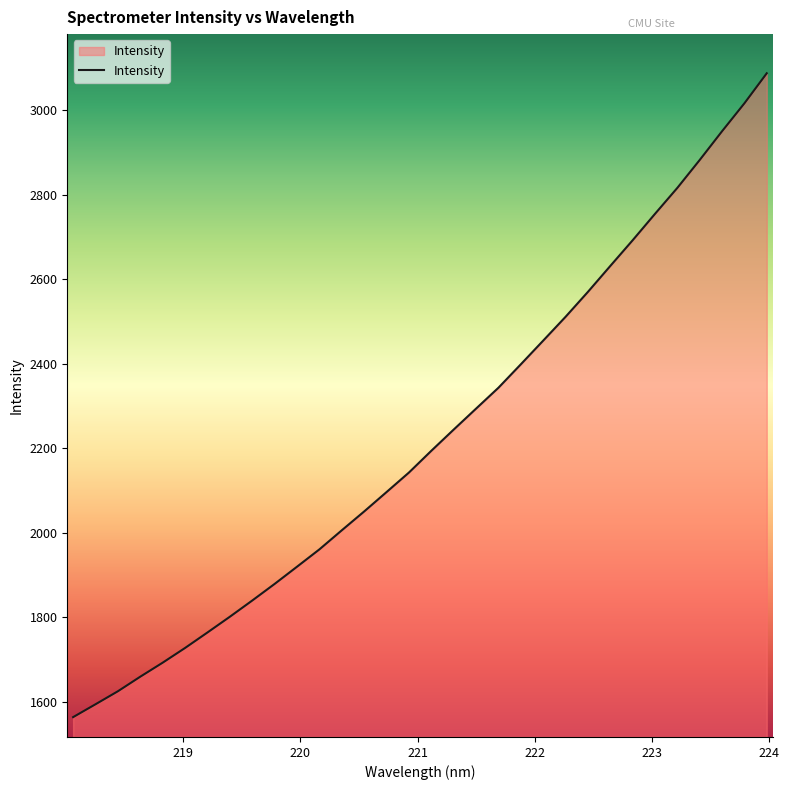

What is the smallest value displayed?

1564.3